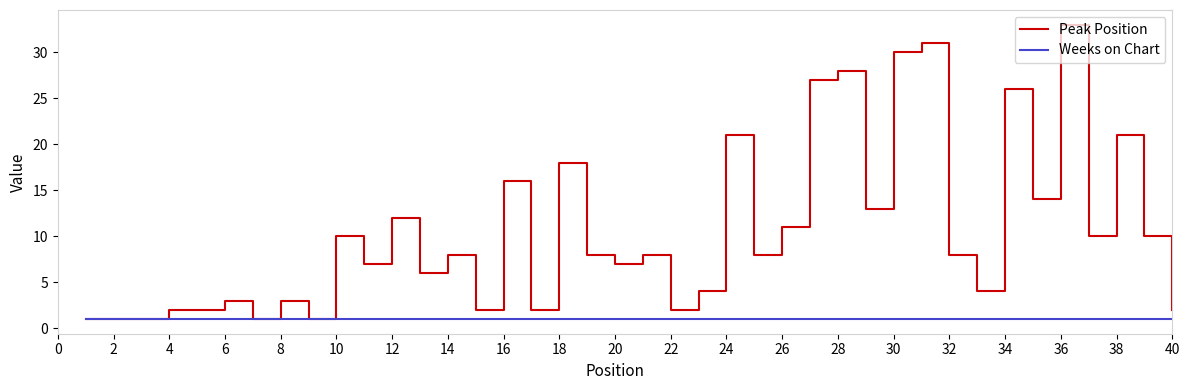

Reading left to right, what are all the values shown in this chart?

Peak Position: 1	1	1	2	2	3	1	3	1	10	7	12	6	8	2	16	2	18	8	7	8	2	4	21	8	11	27	28	13	30	31	8	4	26	14	33	10	21	10	2
Weeks on Chart: 1	1	1	1	1	1	1	1	1	1	1	1	1	1	1	1	1	1	1	1	1	1	1	1	1	1	1	1	1	1	1	1	1	1	1	1	1	1	1	1